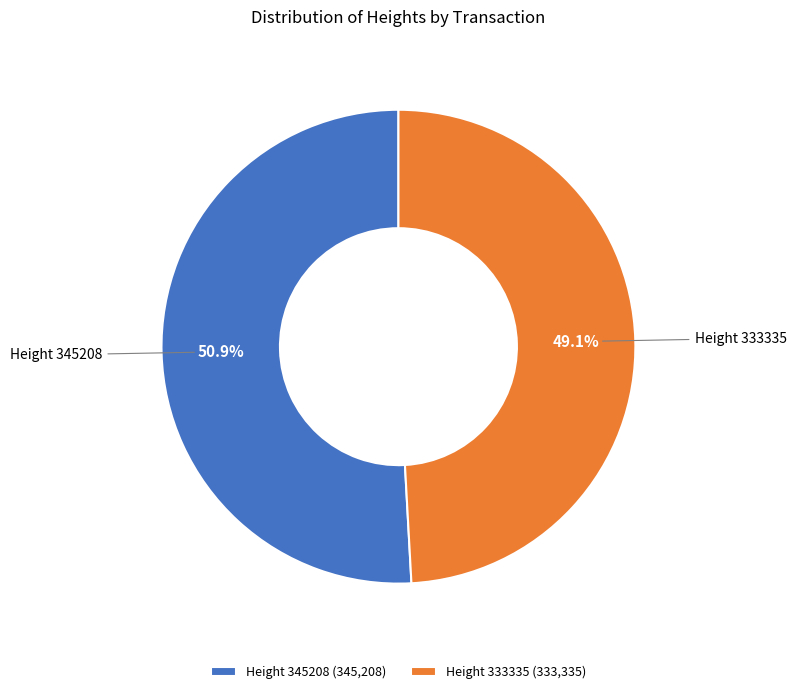

True or false: Height 345208 accounts for 65% of the total.

False